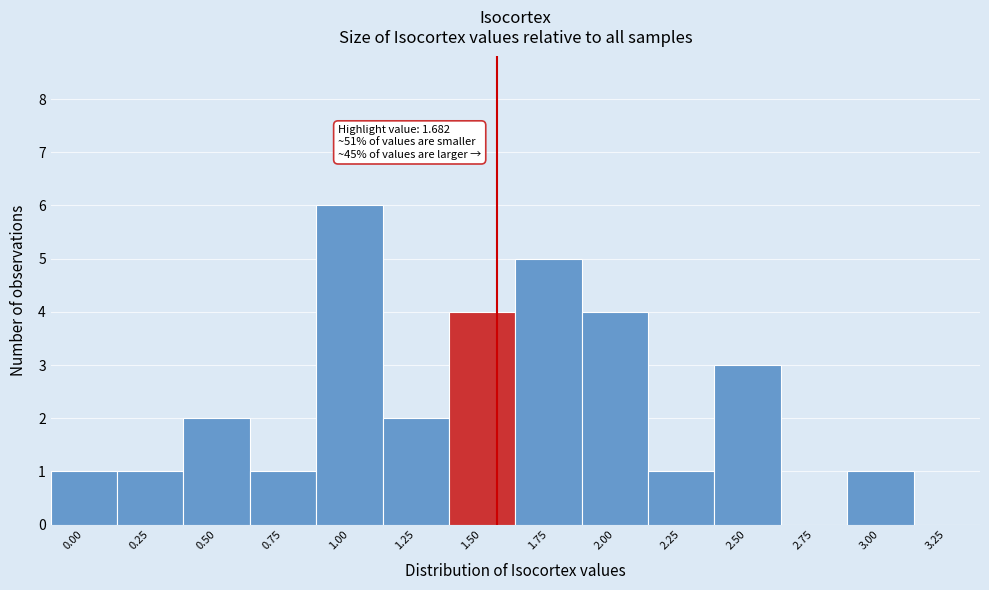

Reading right to left, list all the values displayed in this chart.

3.25=0	3.00=1	2.75=0	2.50=3	2.25=1	2.00=4	1.75=5	1.50=4	1.25=2	1.00=6	0.75=1	0.50=2	0.25=1	0.00=1